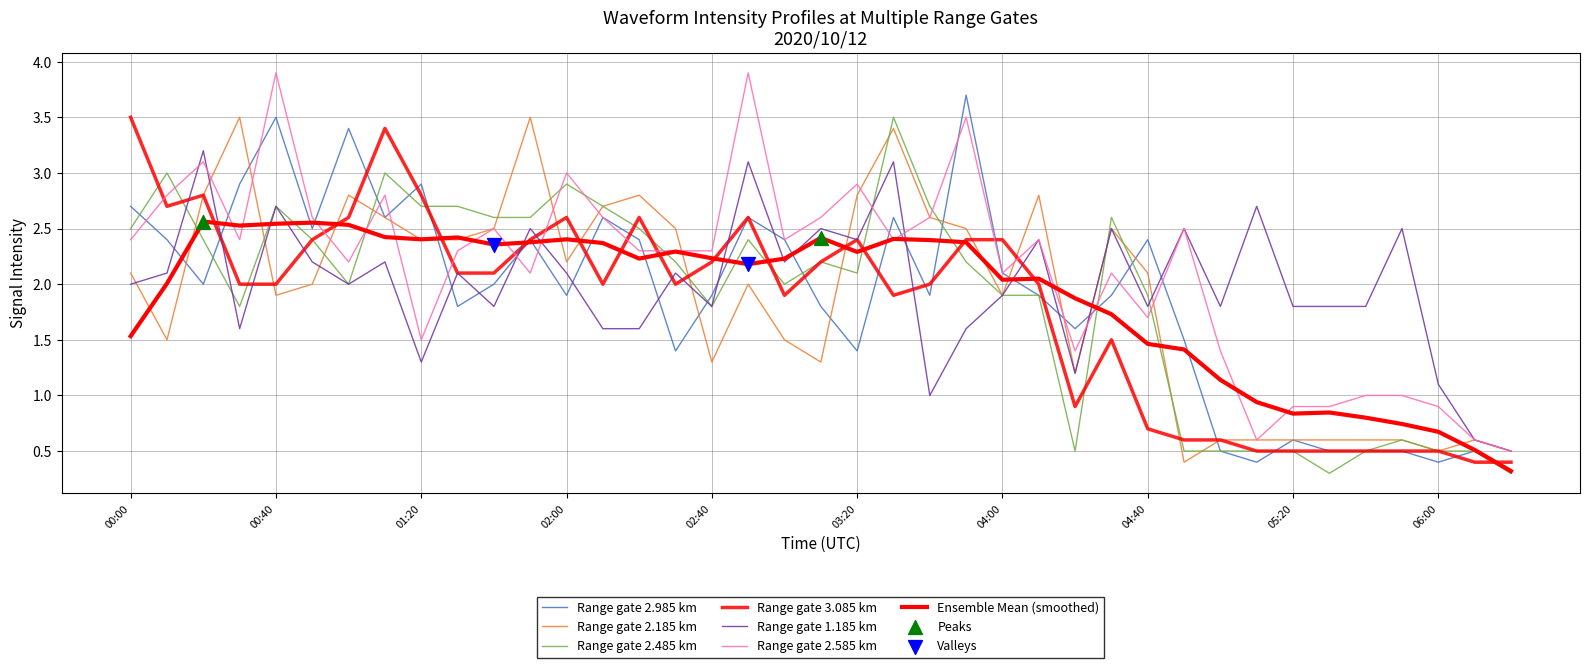

How many lines are shown in the chart?

7